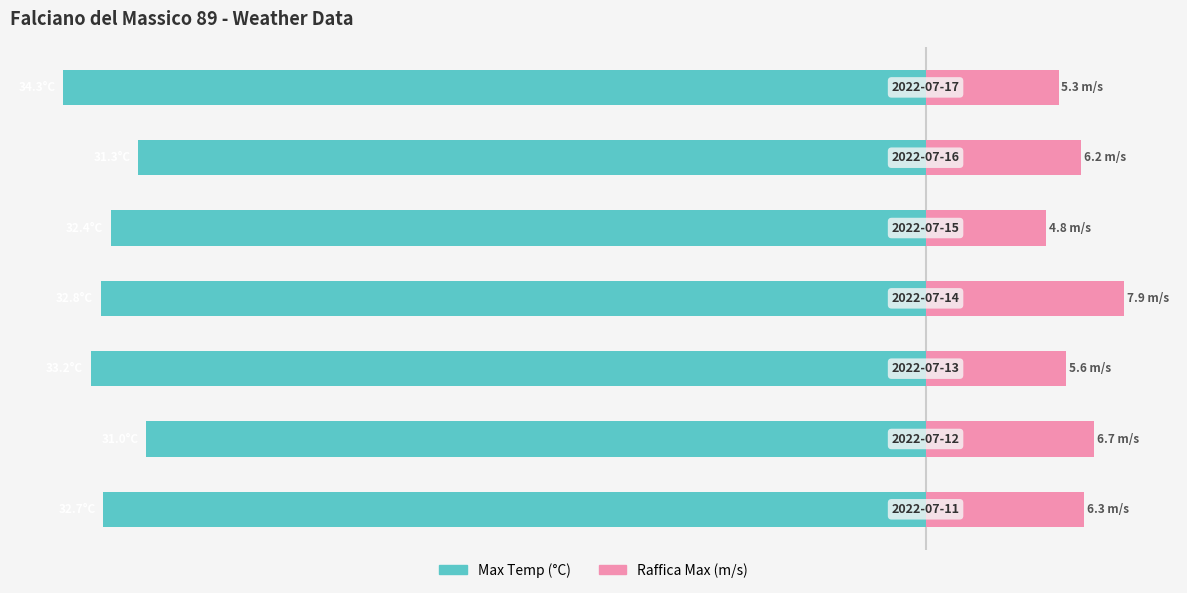

What is the value of the Max Temp (°C) bar at the 6th from the left?

-31.3